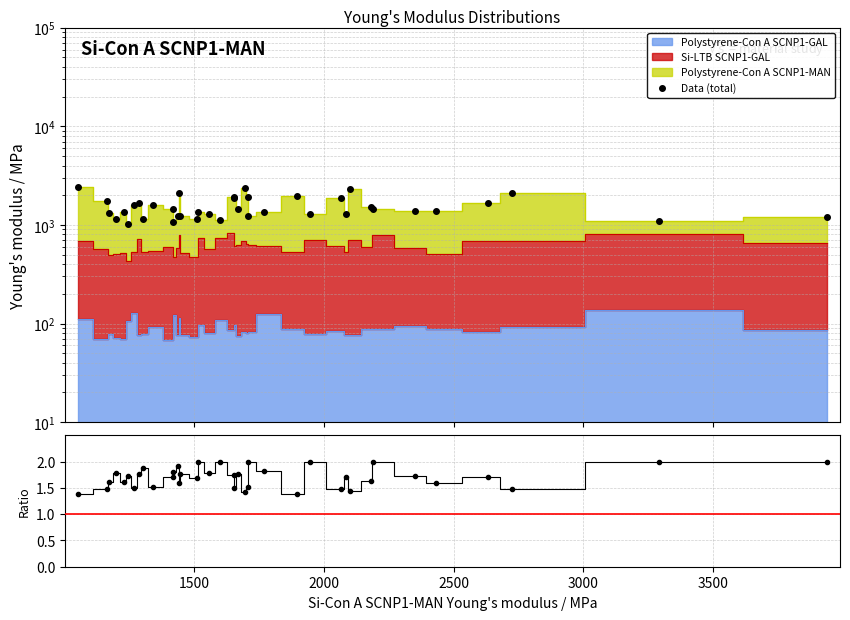

How many Data/MC values are between 1 and 2?

39